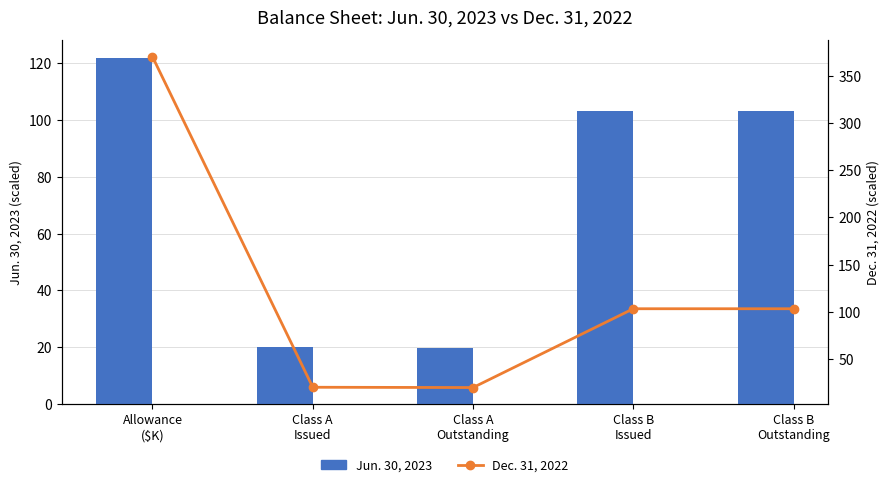

Which has a higher value, Class A
Issued or Class B
Outstanding?

Class B
Outstanding